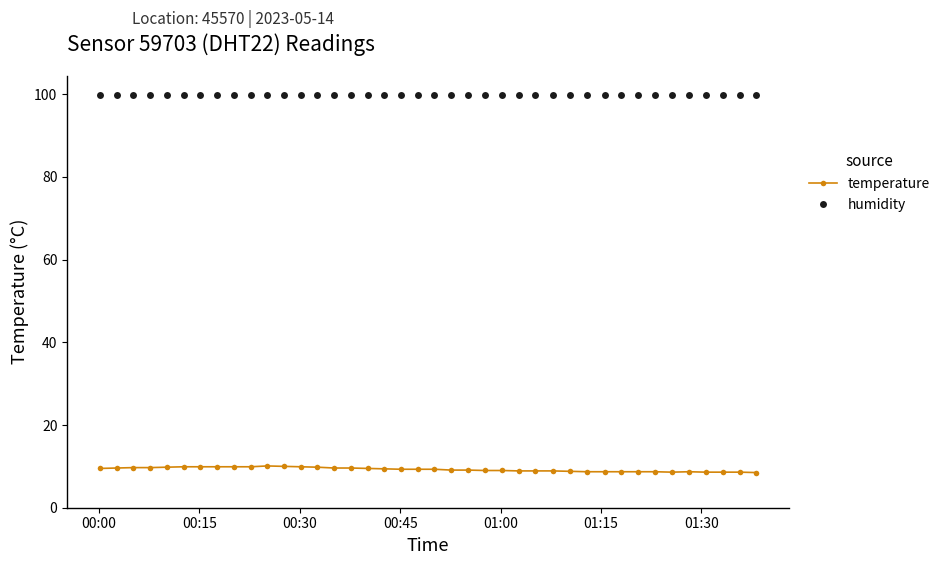

What is the value of the humidity point at the 21st from the left?

99.9